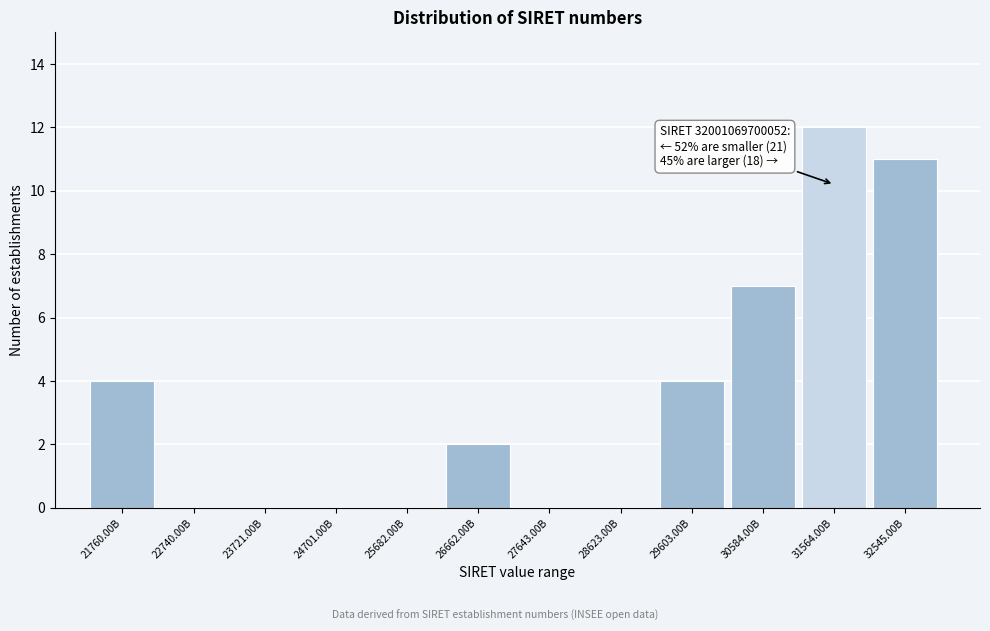

Reading right to left, transcribe all the data shown in this chart.

32545.00B=11	31564.00B=12	30584.00B=7	29603.00B=4	28623.00B=0	27643.00B=0	26662.00B=2	25682.00B=0	24701.00B=0	23721.00B=0	22740.00B=0	21760.00B=4